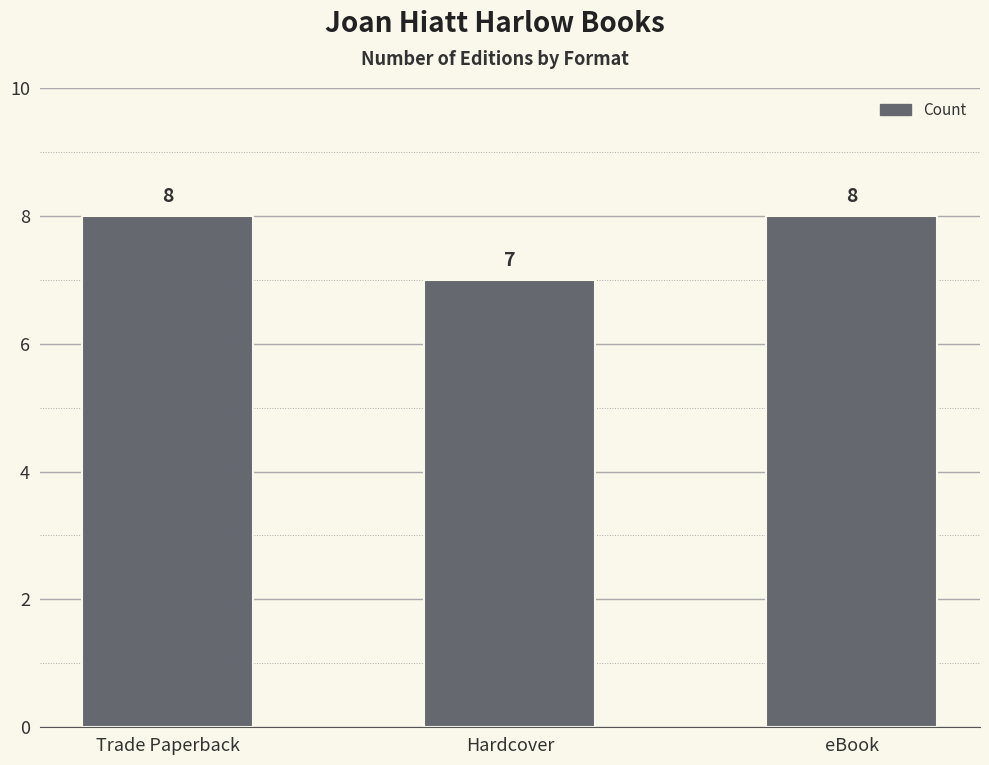

Which label corresponds to the smallest value in the chart?

Hardcover